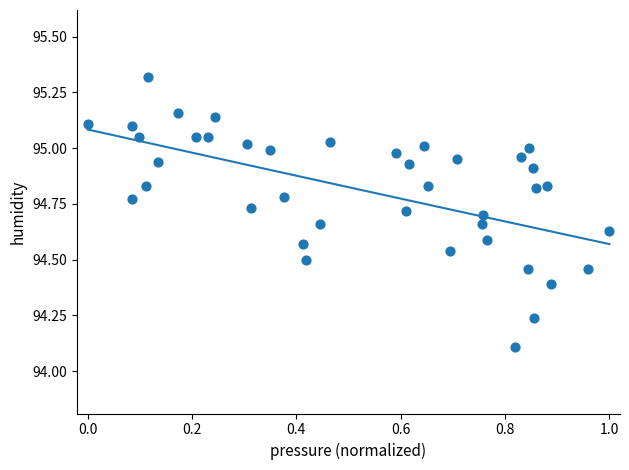

What is the range of Y values (max minus min)?

1.2